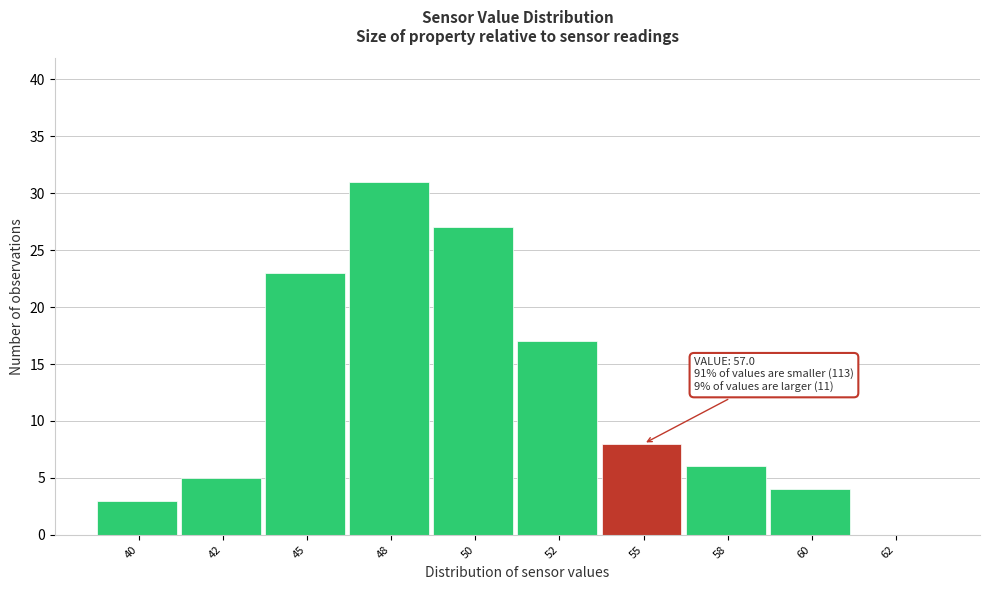

Reading left to right, what are all the values shown in this chart?

40=3	42=5	45=23	48=31	50=27	52=17	55=8	58=6	60=4	62=0